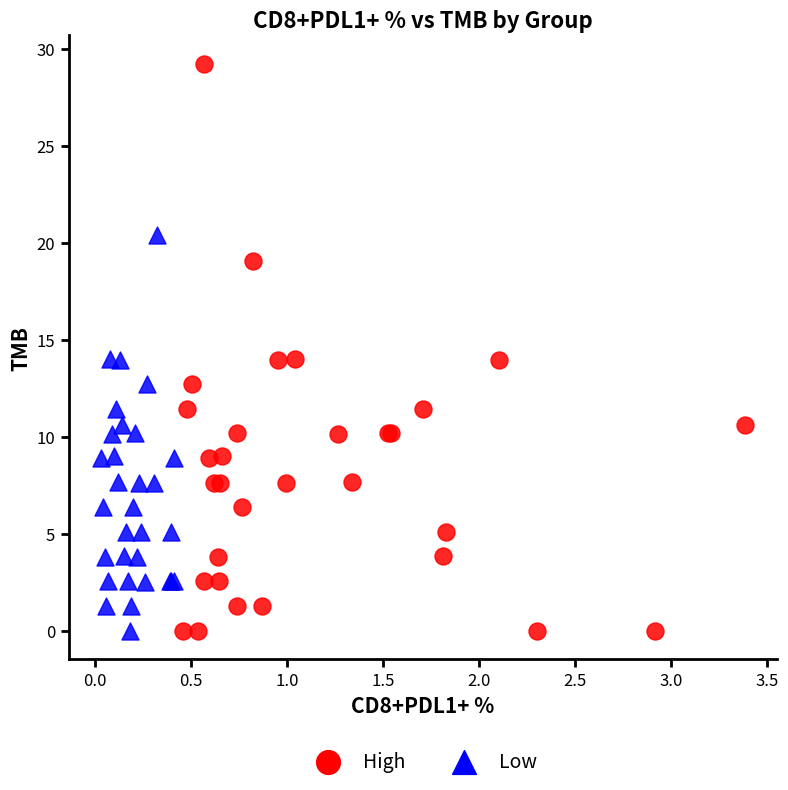

Which series has the largest Y range (max minus min)?

High